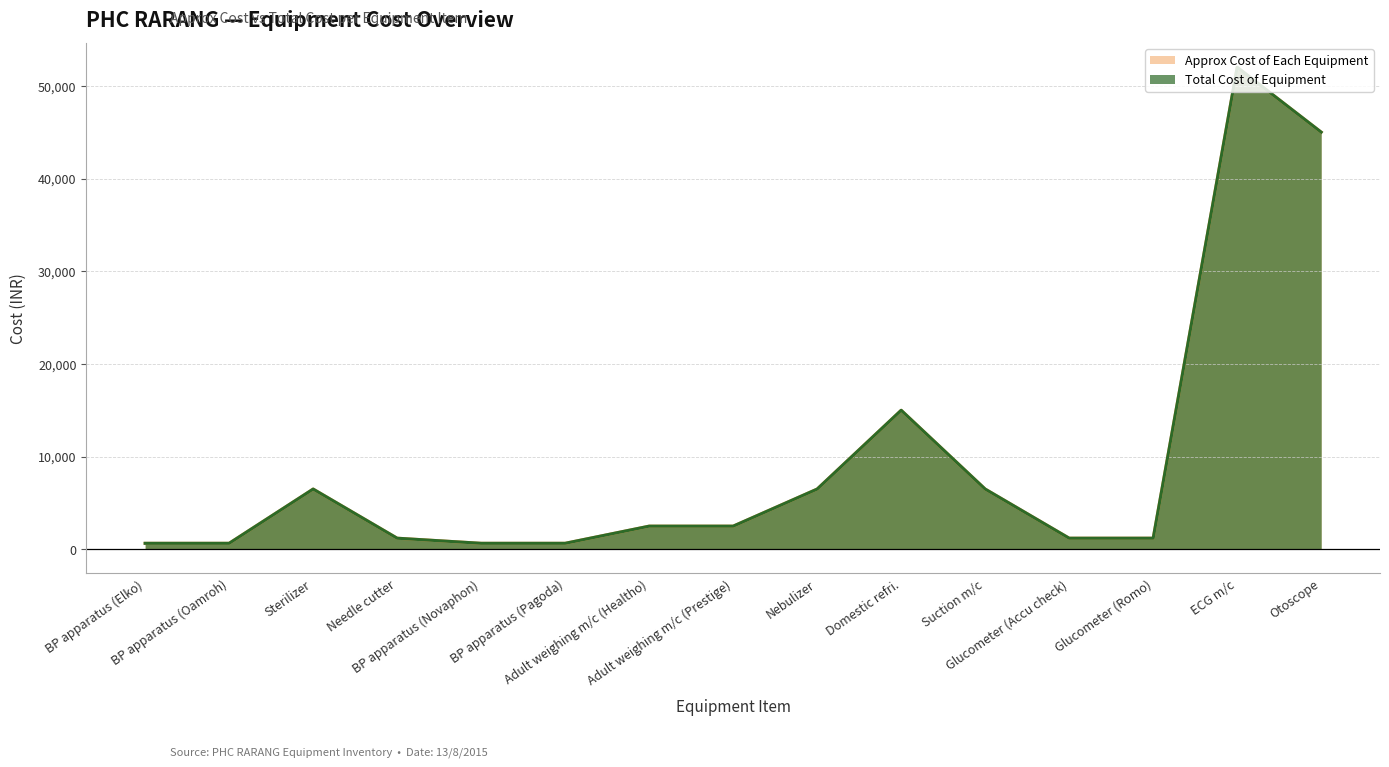

Count the number of categories in the chart.

15